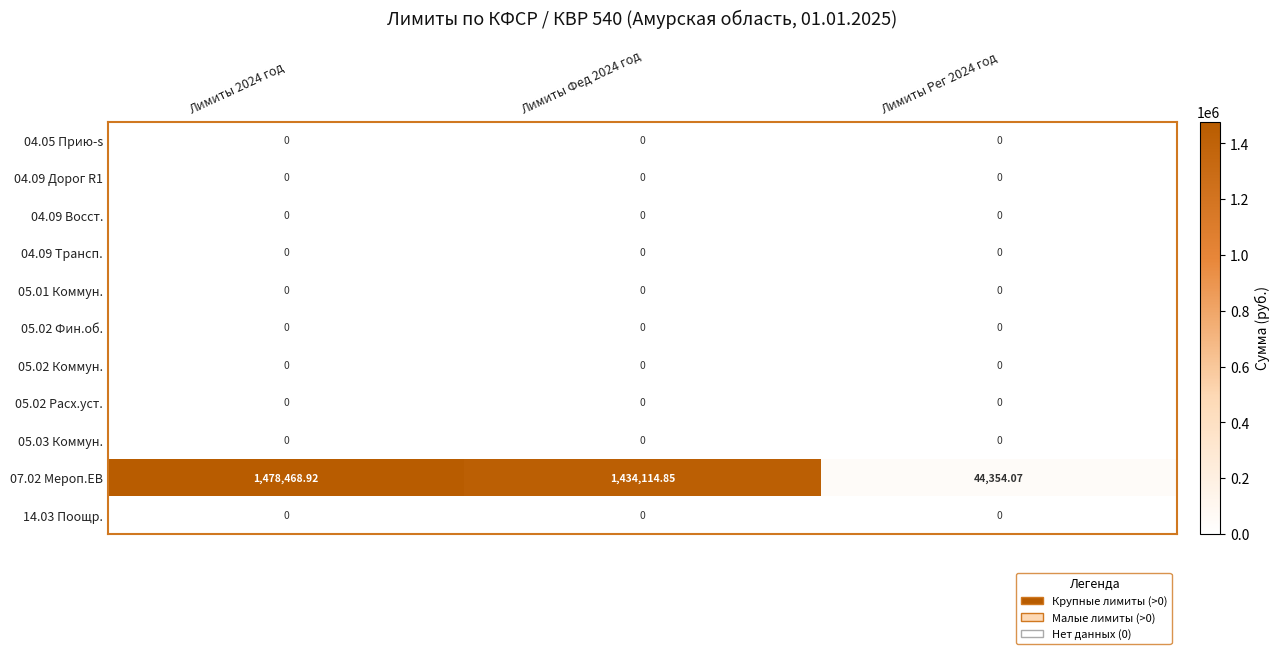

Reading right to left, extract all data points from this chart.

04.05 Прию­s: Лимиты Рег 2024 год=0.0	Лимиты Фед 2024 год=0.0	Лимиты 2024 год=0.0
04.09 Дорог R1: Лимиты Рег 2024 год=0.0	Лимиты Фед 2024 год=0.0	Лимиты 2024 год=0.0
04.09 Восст.: Лимиты Рег 2024 год=0.0	Лимиты Фед 2024 год=0.0	Лимиты 2024 год=0.0
04.09 Трансп.: Лимиты Рег 2024 год=0.0	Лимиты Фед 2024 год=0.0	Лимиты 2024 год=0.0
05.01 Коммун.: Лимиты Рег 2024 год=0.0	Лимиты Фед 2024 год=0.0	Лимиты 2024 год=0.0
05.02 Фин.об.: Лимиты Рег 2024 год=0.0	Лимиты Фед 2024 год=0.0	Лимиты 2024 год=0.0
05.02 Коммун.: Лимиты Рег 2024 год=0.0	Лимиты Фед 2024 год=0.0	Лимиты 2024 год=0.0
05.02 Расх.уст.: Лимиты Рег 2024 год=0.0	Лимиты Фед 2024 год=0.0	Лимиты 2024 год=0.0
05.03 Коммун.: Лимиты Рег 2024 год=0.0	Лимиты Фед 2024 год=0.0	Лимиты 2024 год=0.0
07.02 Мероп.EВ: Лимиты Рег 2024 год=44354.1	Лимиты Фед 2024 год=1434114.9	Лимиты 2024 год=1478468.9
14.03 Поощр.: Лимиты Рег 2024 год=0.0	Лимиты Фед 2024 год=0.0	Лимиты 2024 год=0.0